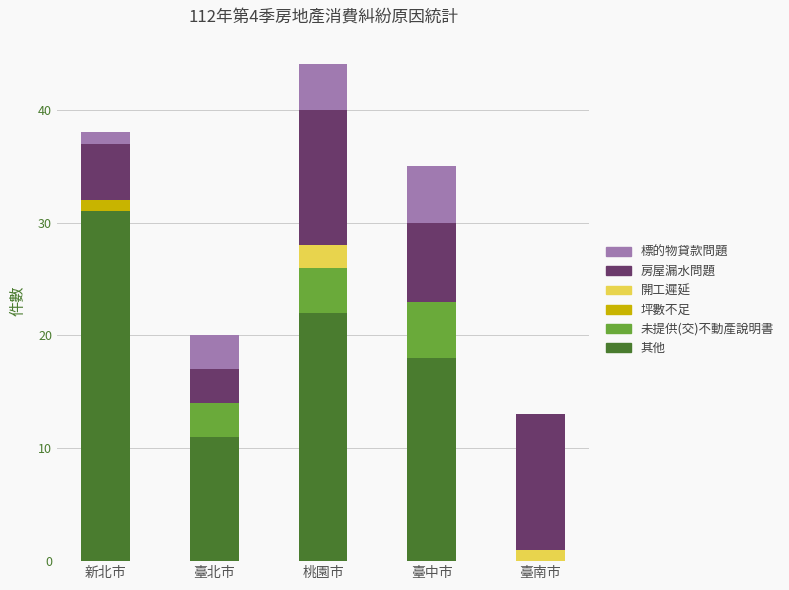

Reading left to right, list the values for the 其他 series.

新北市=31	臺北市=11	桃園市=22	臺中市=18	臺南市=0